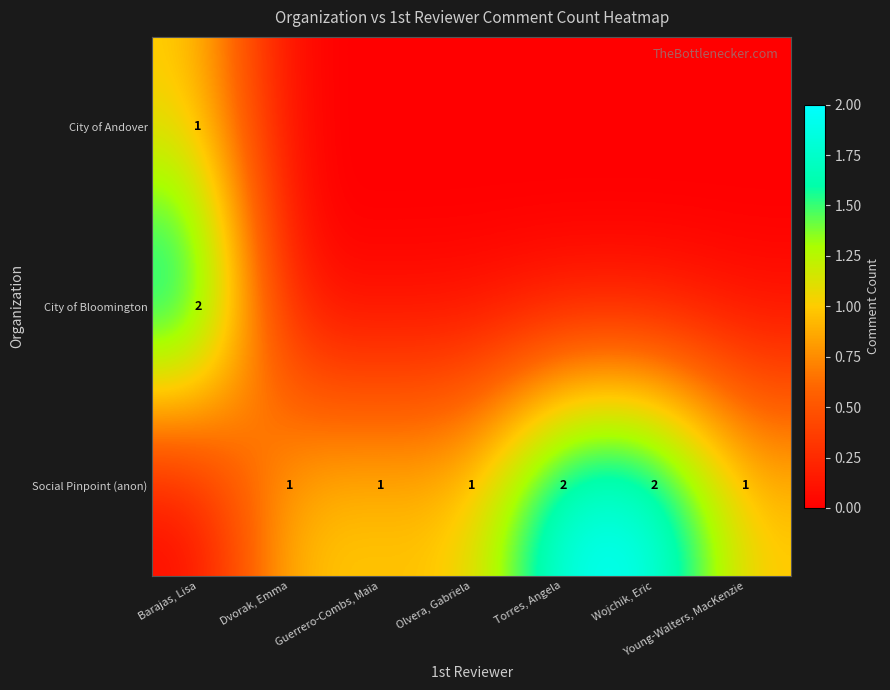

Which category has the highest value across all series?

Barajas, Lisa